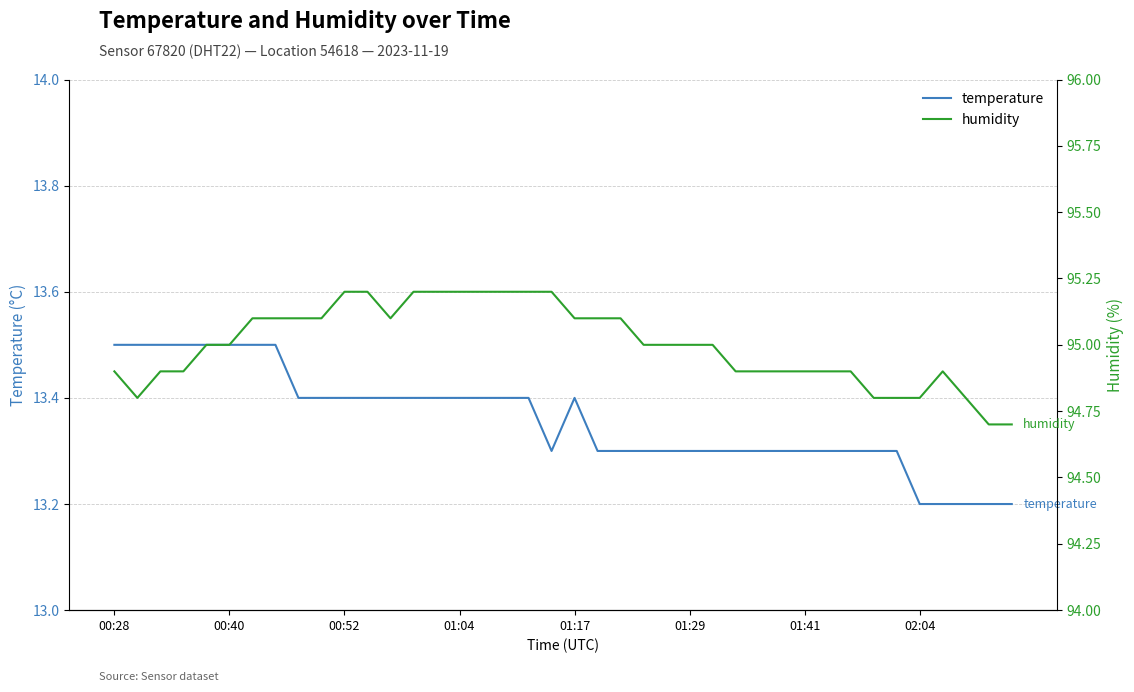

The value of temperature at 01:29 is 13.3. True or false?

True